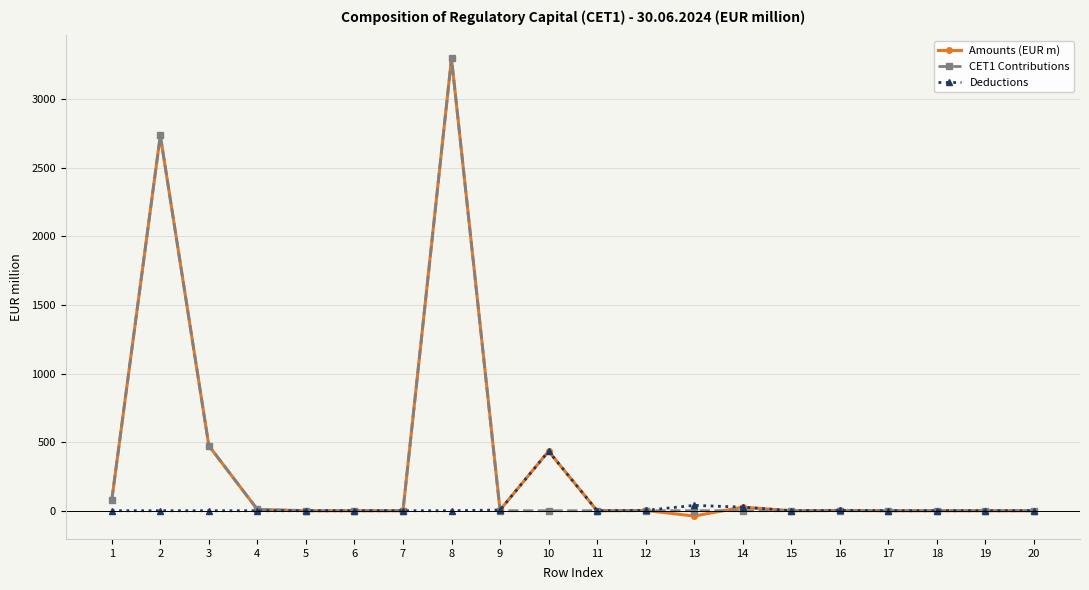

The CET1 Contributions series shows 9 at 4. True or false?

True